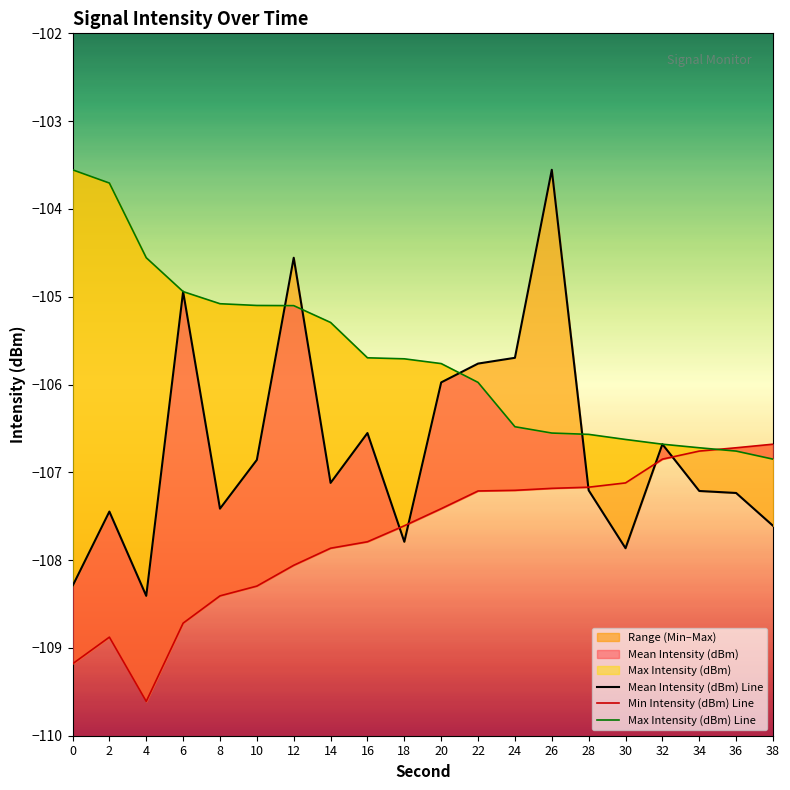

Is it true that Mean Intensity (dBm) Line equals -168.7 at 2?

False